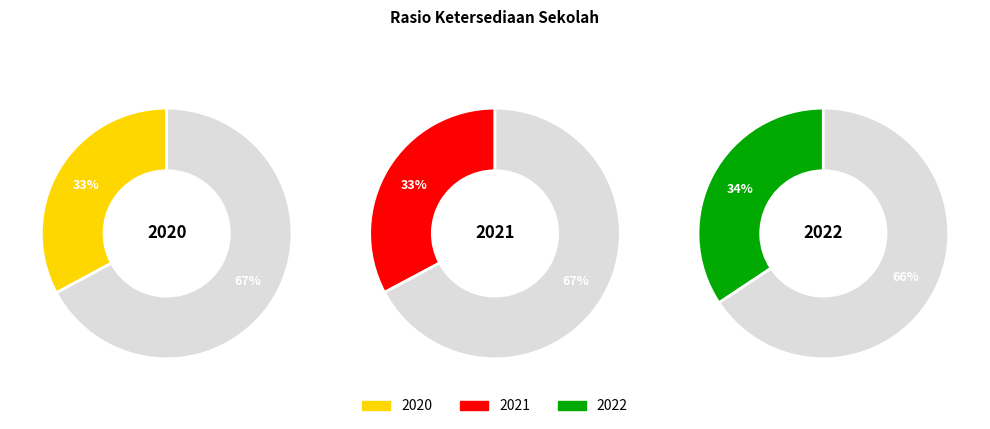

How many segments does this pie chart have?

3